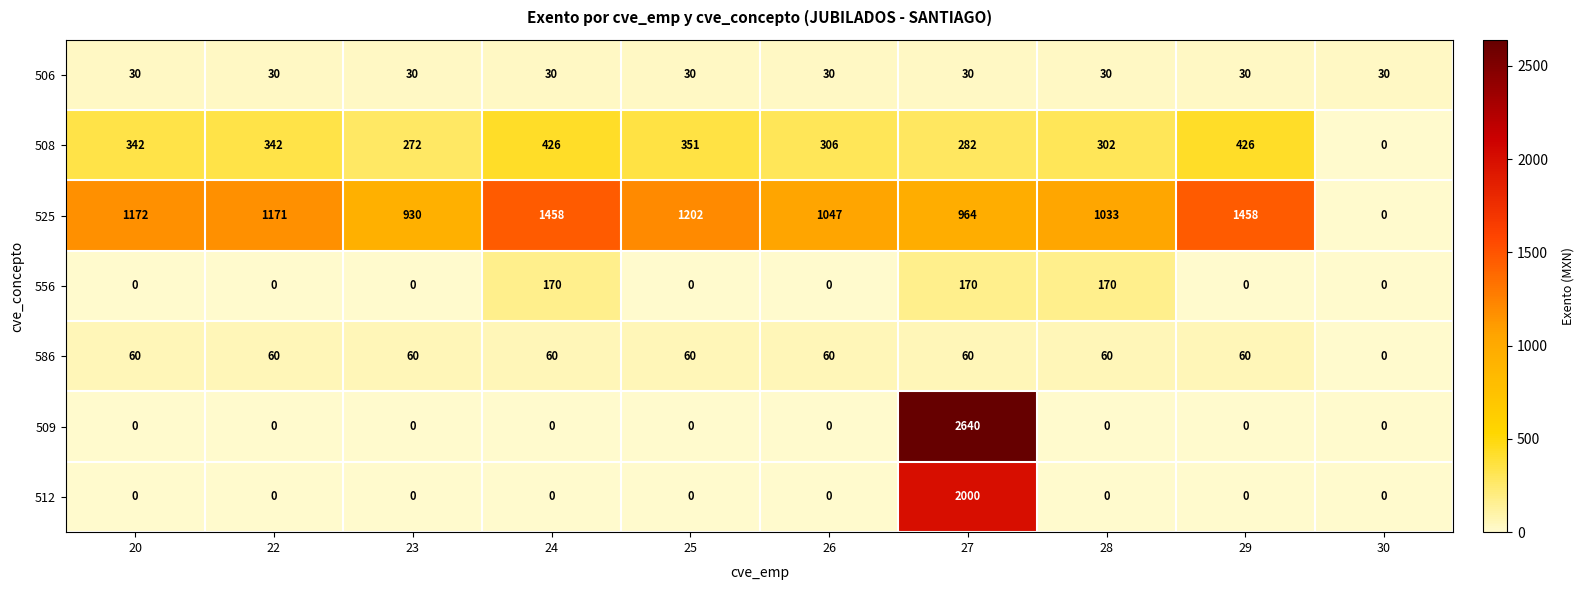

What is the highest value of the 525 series?

1458